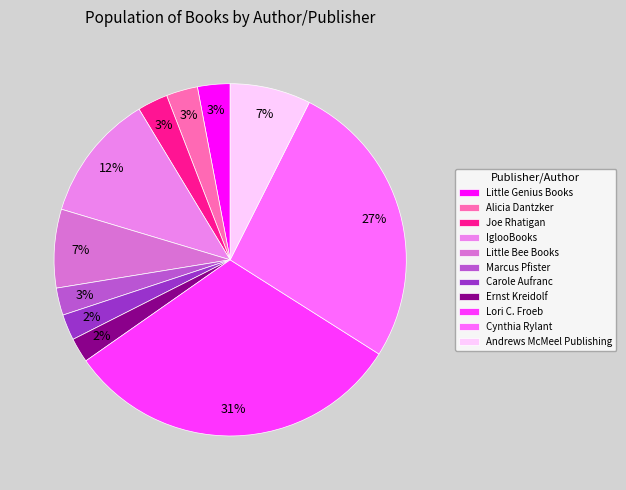

The Joe Rhatigan slice represents 3% of the pie. True or false?

True